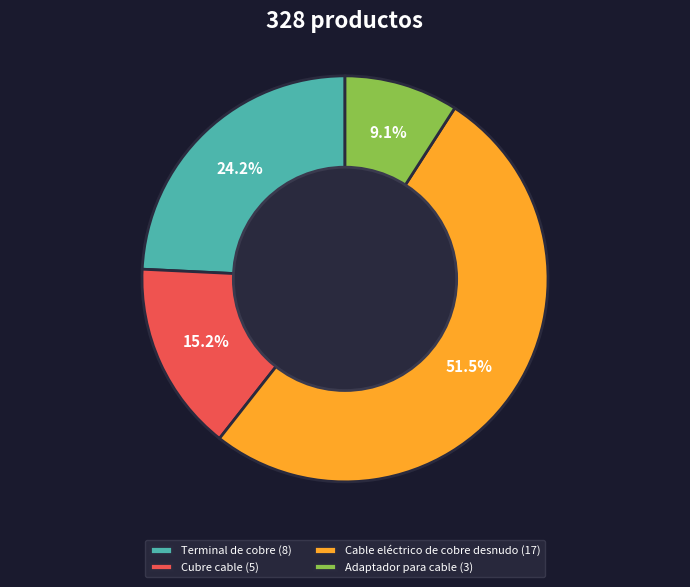

What is the total percentage of Adaptador para cable and Cable eléctrico de cobre desnudo?

60.6%